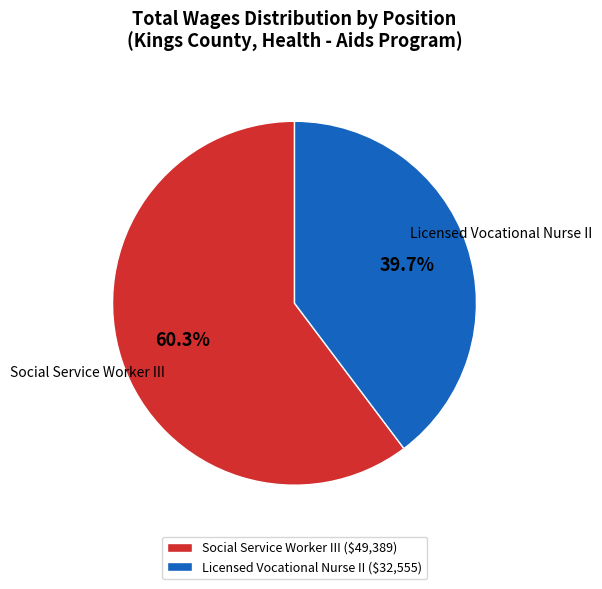

Rank the categories by value from lowest to highest.

Licensed Vocational Nurse II, Social Service Worker III